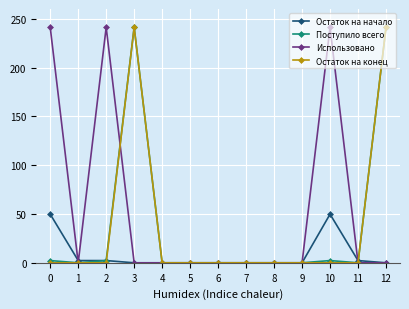

The Поступило всего series shows 0.0 at 4. True or false?

True